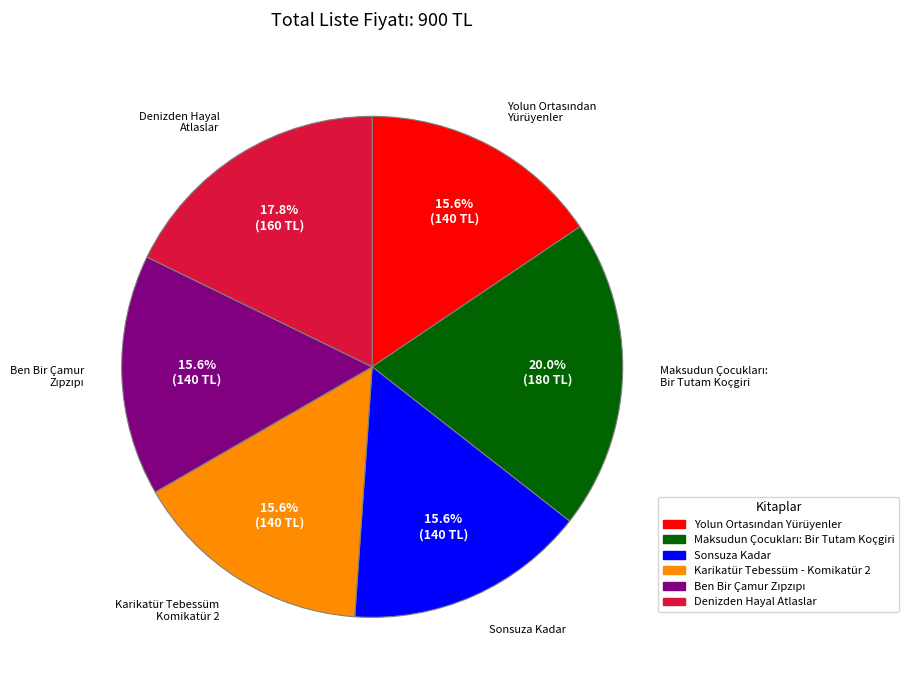

What portion of the pie excludes Karikatür Tebessüm - Komikatür 2?

84.4%